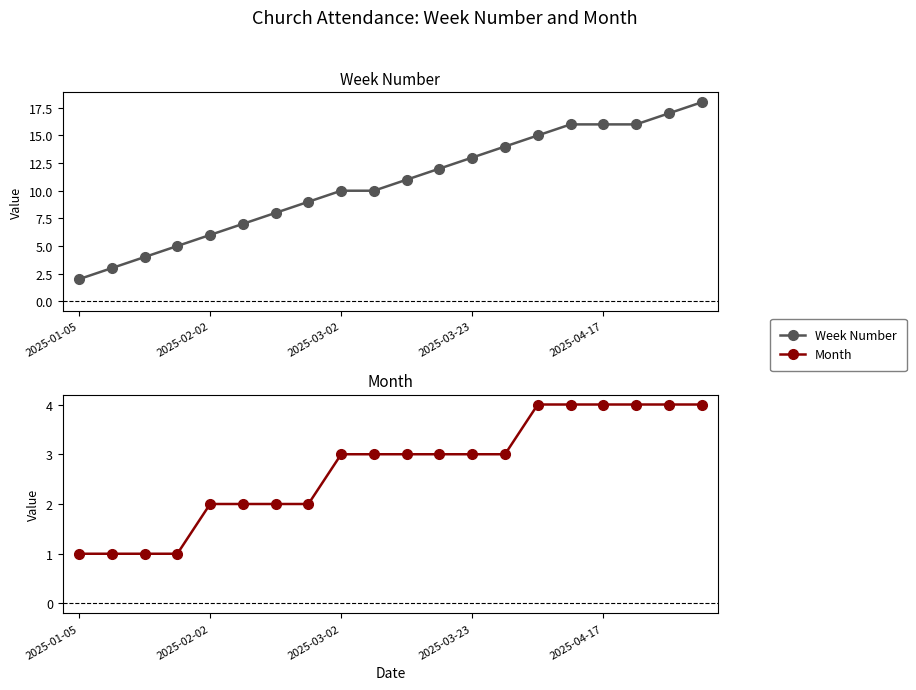

True or false: Week Number and Month intersect in this chart.

False